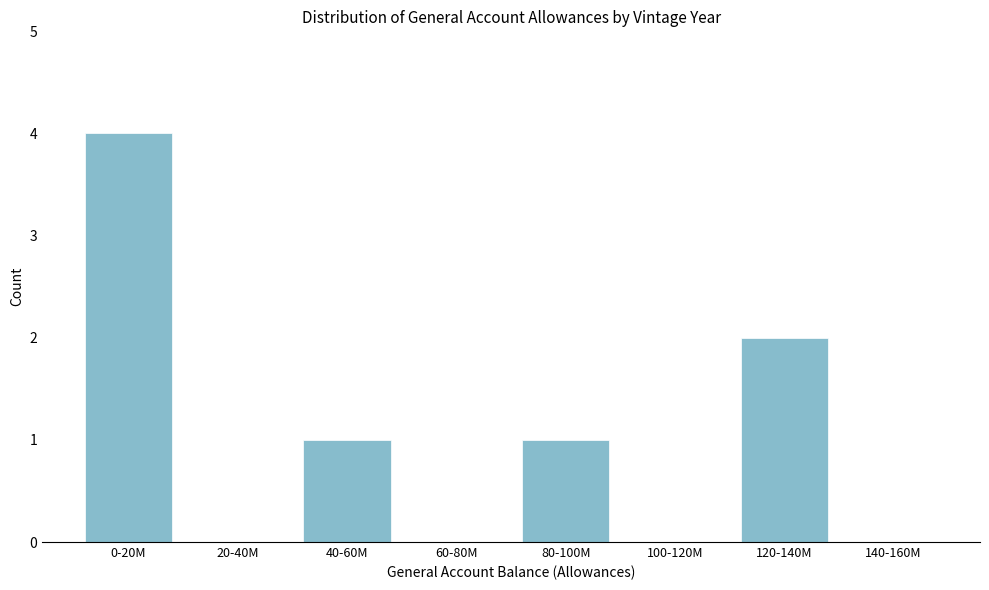

Reading left to right, what are all the values shown in this chart?

0-20M=4	20-40M=0	40-60M=1	60-80M=0	80-100M=1	100-120M=0	120-140M=2	140-160M=0